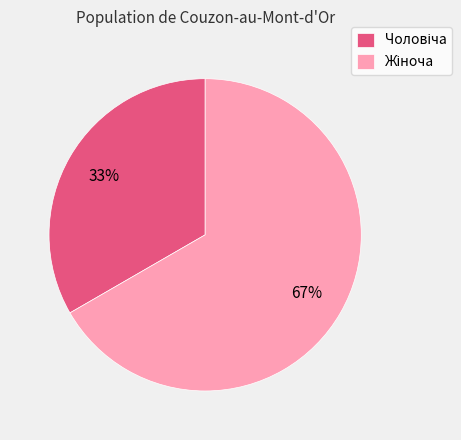

Does any single category account for the majority?

Yes